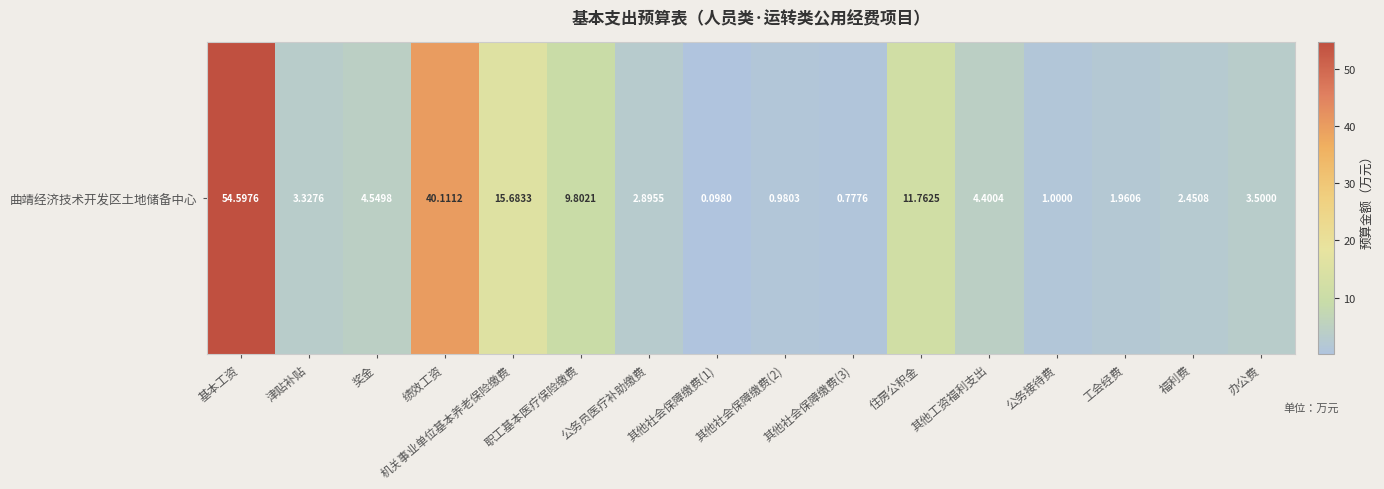

Rank the categories by value from highest to lowest.

基本工资, 绩效工资, 机关事业单位基本养老保险缴费, 住房公积金, 职工基本医疗保险缴费, 奖金, 其他工资福利支出, 办公费, 津贴补贴, 公务员医疗补助缴费, 福利费, 工会经费, 公务接待费, 其他社会保障缴费(2), 其他社会保障缴费(3), 其他社会保障缴费(1)